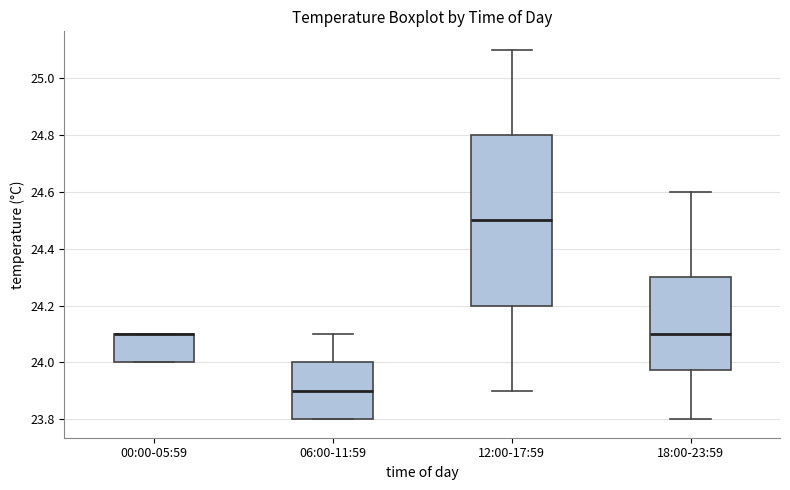

Reading left to right, read every box against the y-axis: the position of its median line, the range the box covers, and the ends of its whiskers. The values are not printed on the chart, so give them approximately, as read against the axis.

00:00-05:59: median 24.10 (drawn on the box's upper edge), box 24.00 to 24.10, whiskers 24.00 to 24.10
06:00-11:59: median 23.90, box 23.80 to 24.00, whiskers 23.80 to 24.10
12:00-17:59: median 24.50, box 24.20 to 24.80, whiskers 23.90 to 25.10
18:00-23:59: median 24.10, box 23.98 to 24.30, whiskers 23.80 to 24.60